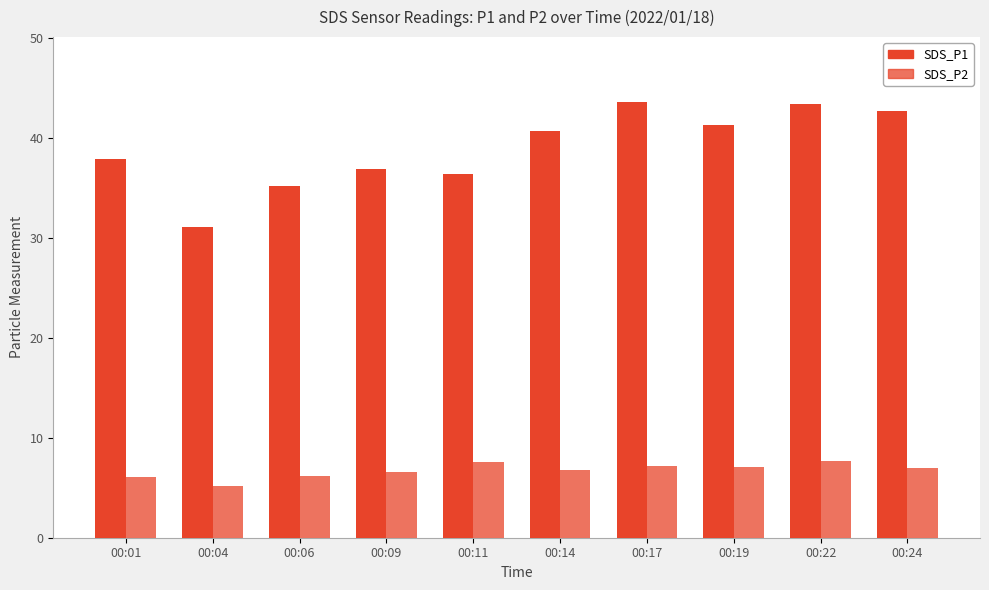

What is the average value of the SDS_P1 series?

38.9